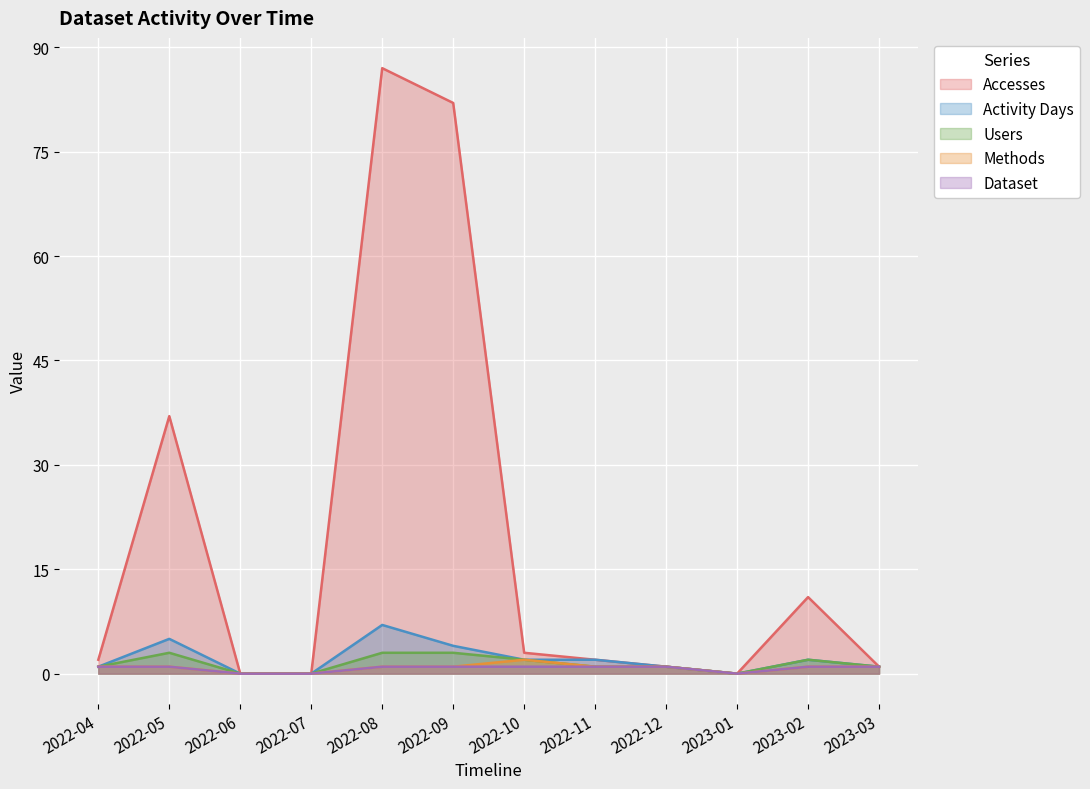

Which category has the highest value across all series?

2022-08